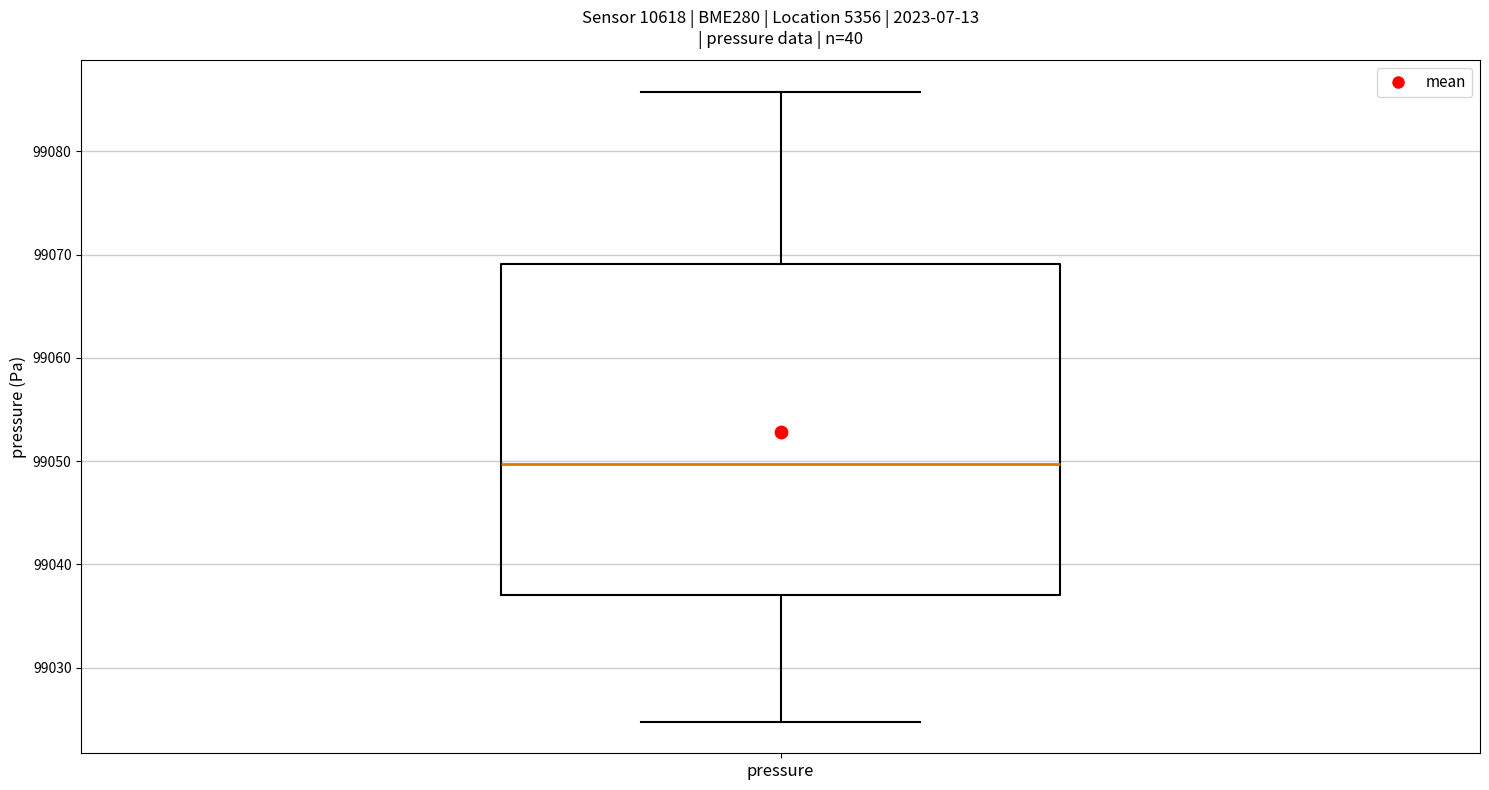

Where does the upper whisker of the box for pressure end on the y-axis? The values are not printed on the chart, so give them approximately, as read against the axis.

99086